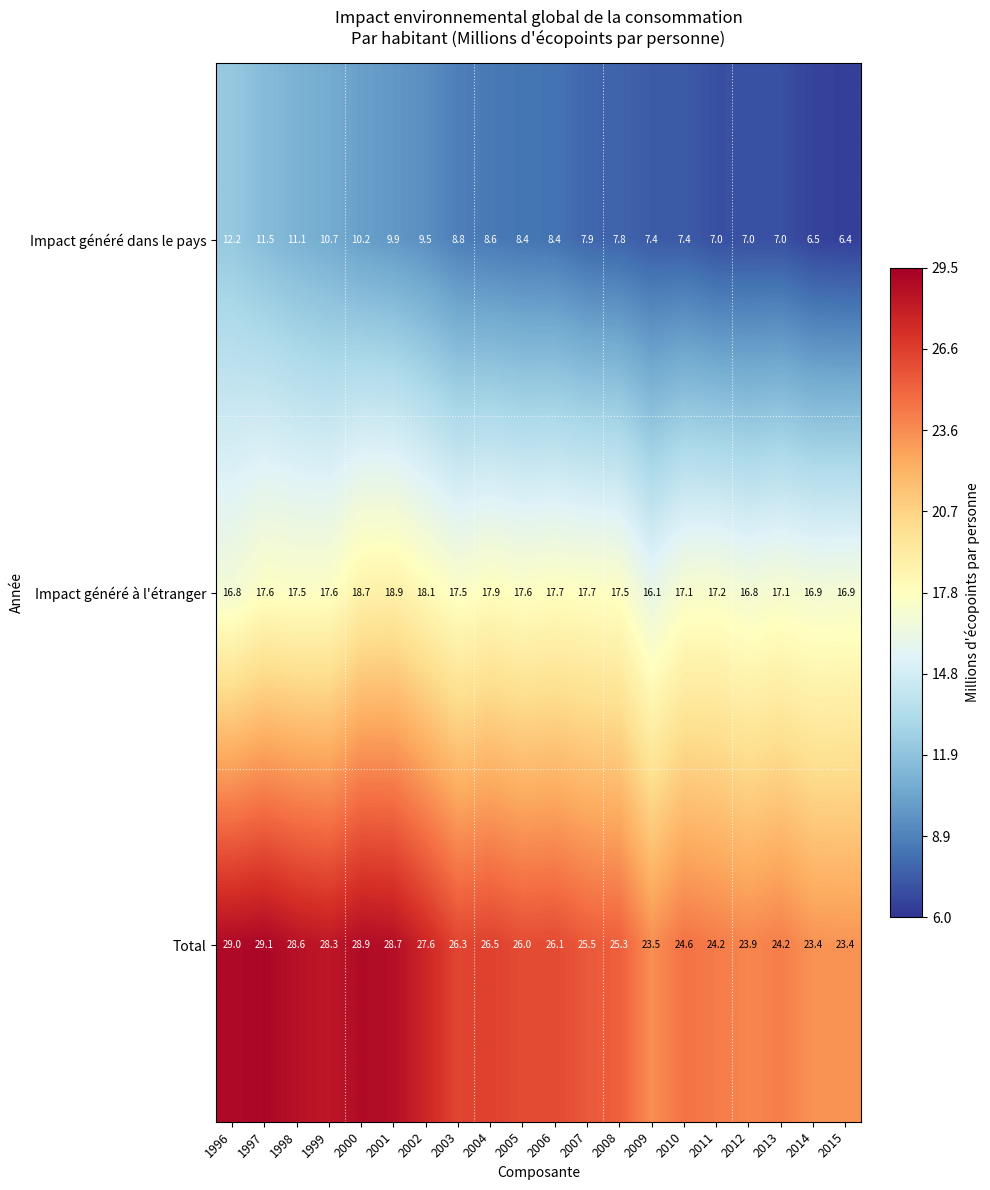

Which category has the lowest value across all series?

2015